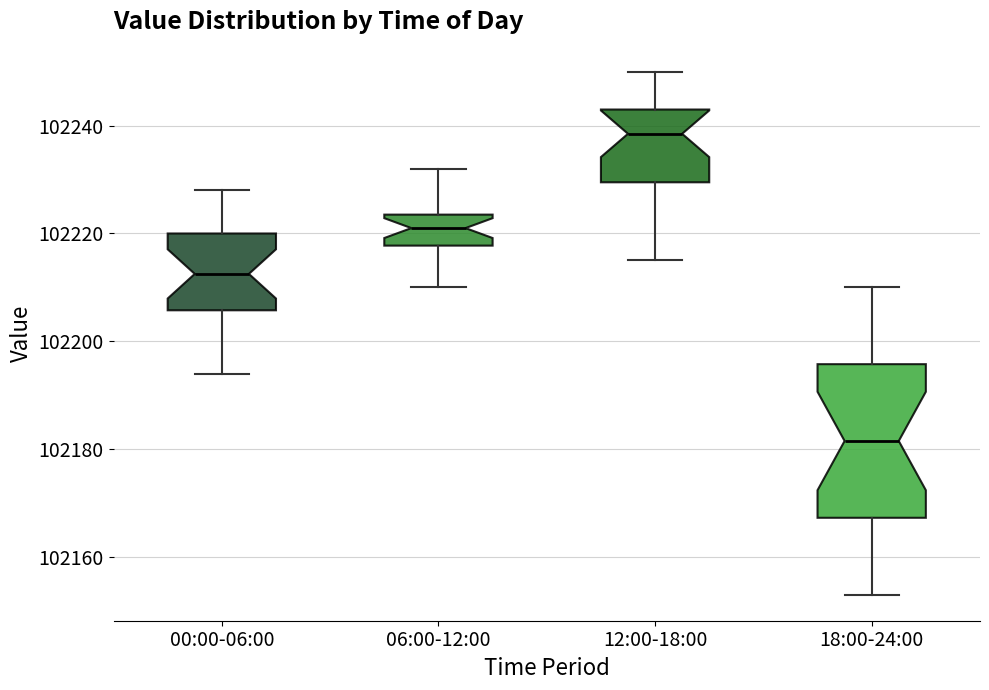

Reading left to right, transcribe this box plot: for each box, give where its median line is, the range the box spans, and where its two whiskers end, as read against the y-axis. The values are not printed on the chart, so give them approximately, as read against the axis.

00:00-06:00: median 102212, box 102206 to 102220, whiskers 102194 to 102228
06:00-12:00: median 102222, box 102218 to 102224, whiskers 102210 to 102232
12:00-18:00: median 102238, box 102230 to 102244, whiskers 102216 to 102250
18:00-24:00: median 102182, box 102168 to 102196, whiskers 102154 to 102210